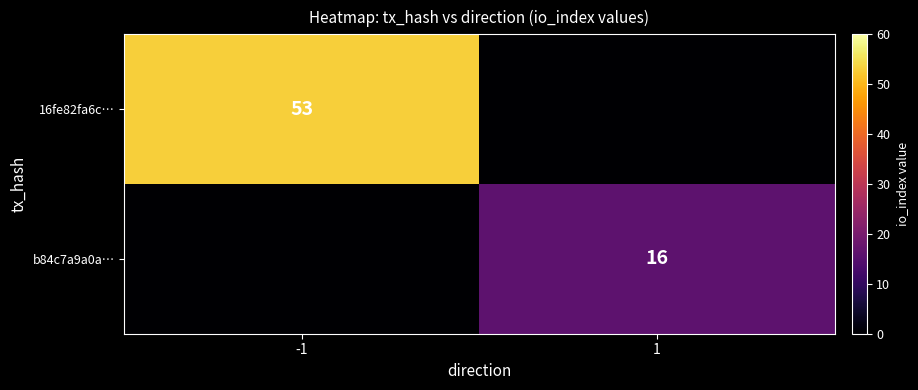

Is the value of 16fe82fa6c… at -1 greater than the value of b84c7a9a0a… at 1?

Yes